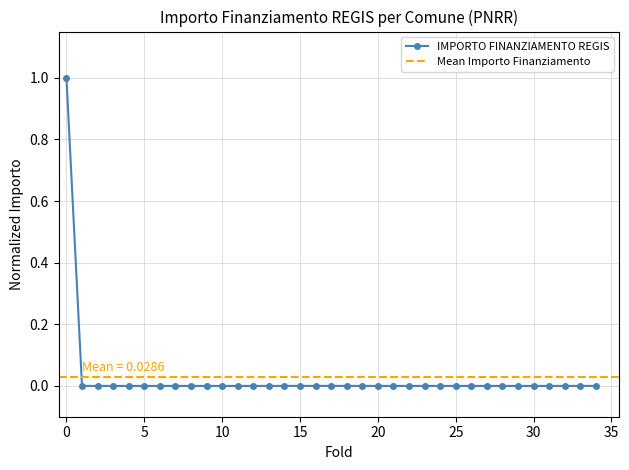

What is the maximum value shown in the chart?

1